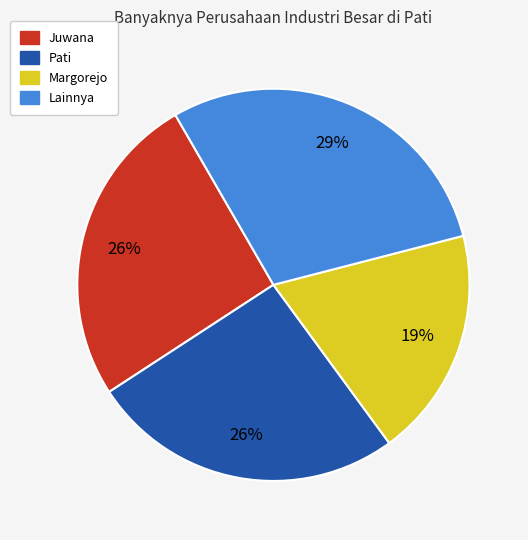

Count the number of slices in the pie.

4